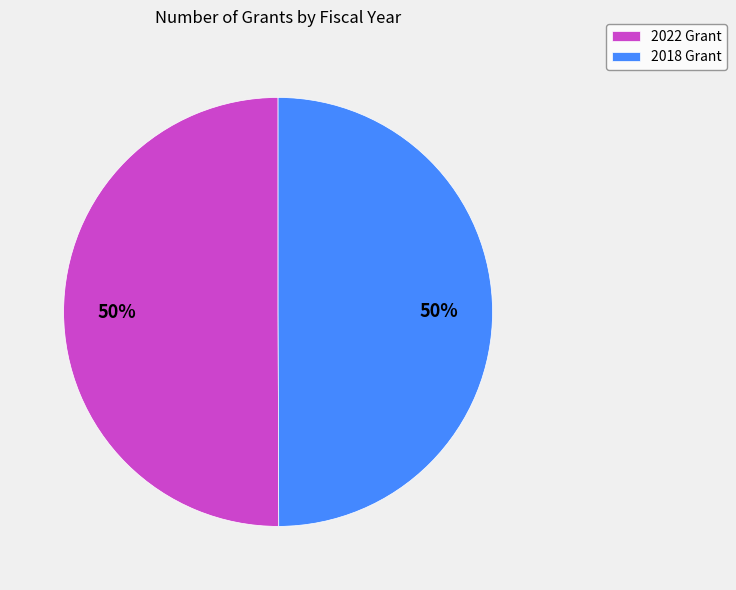

Approximately how many times larger is the value at 2022 Grant compared to 2018 Grant?

1.0